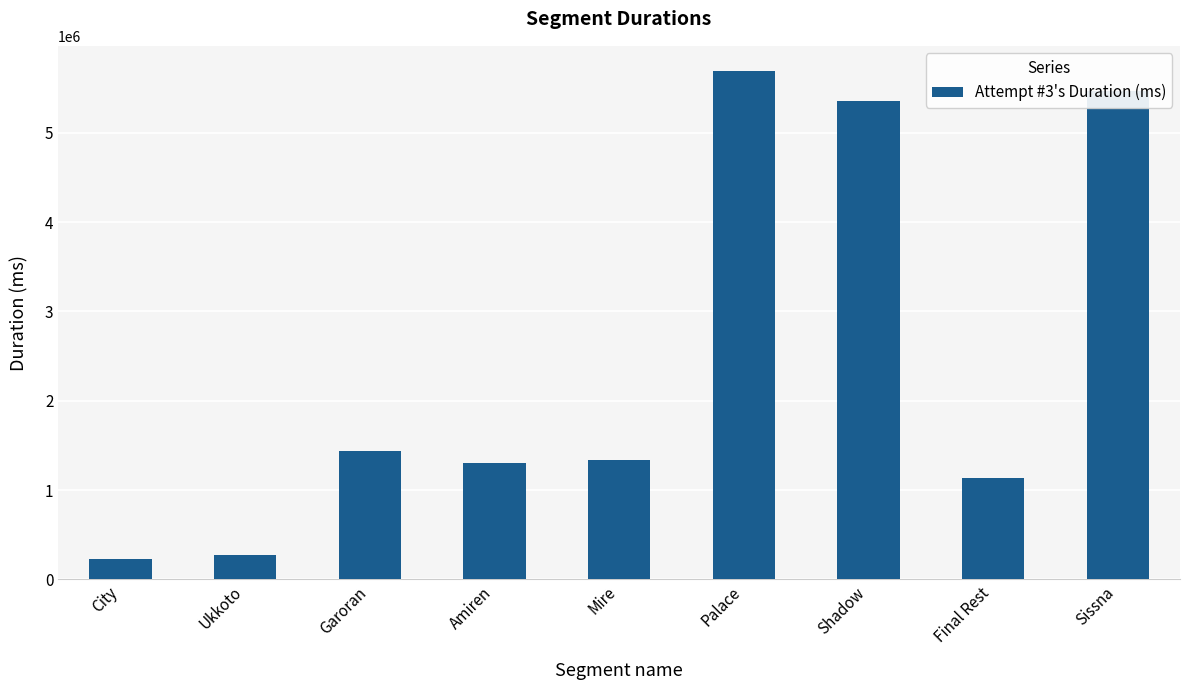

Does the chart contain stacked bars?

No